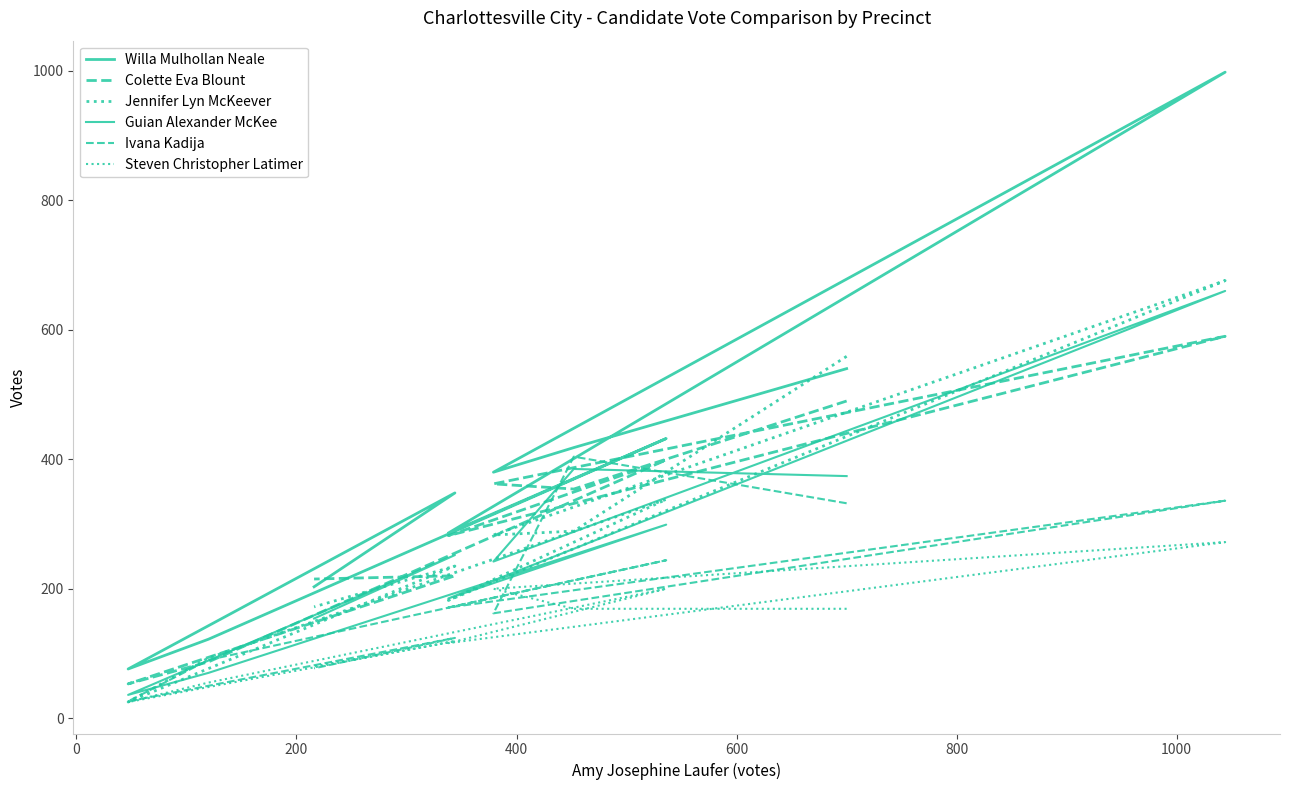

Which has a higher value, 200 or 400?

400